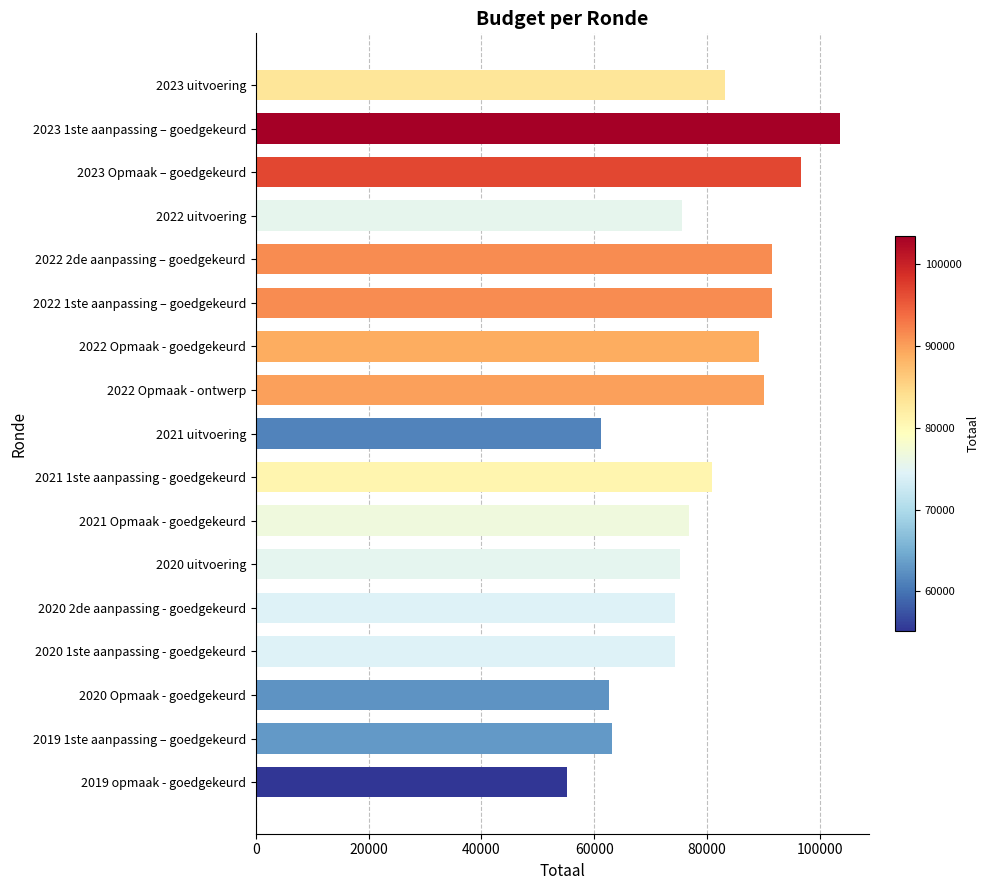

What is the sum of all values?

1344637